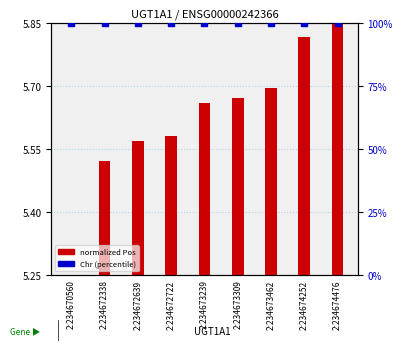

At which category is the sum across all series the highest?

2:234674476